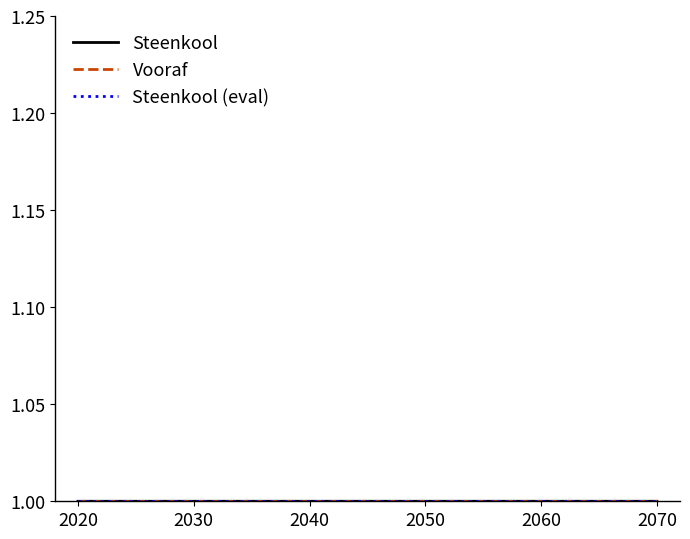

What is the greatest value displayed?

1.0